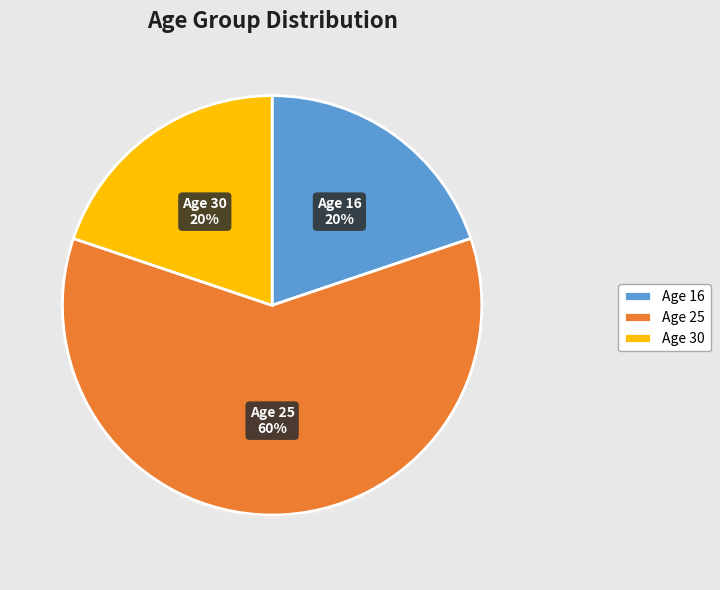

Is the sum of 30 and 25 greater than half?

Yes